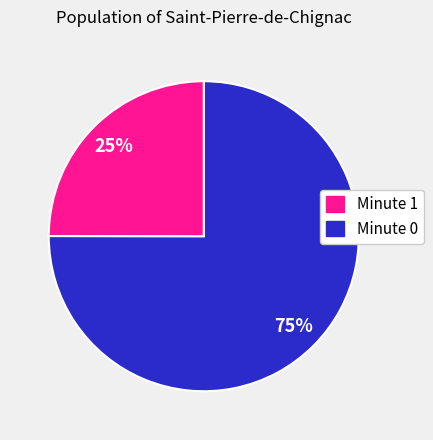

Count the number of slices in the pie.

2